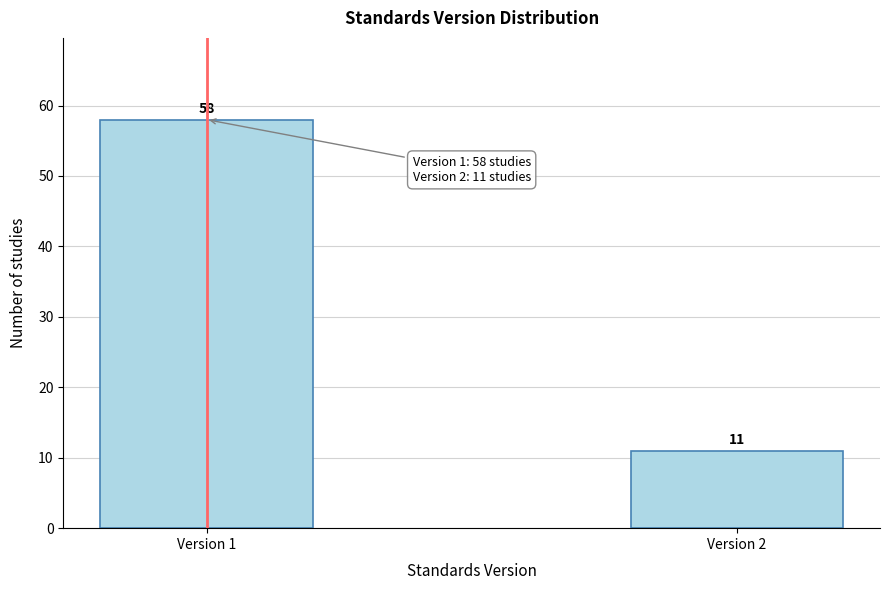

Reading left to right, extract all data points from this chart.

58	11